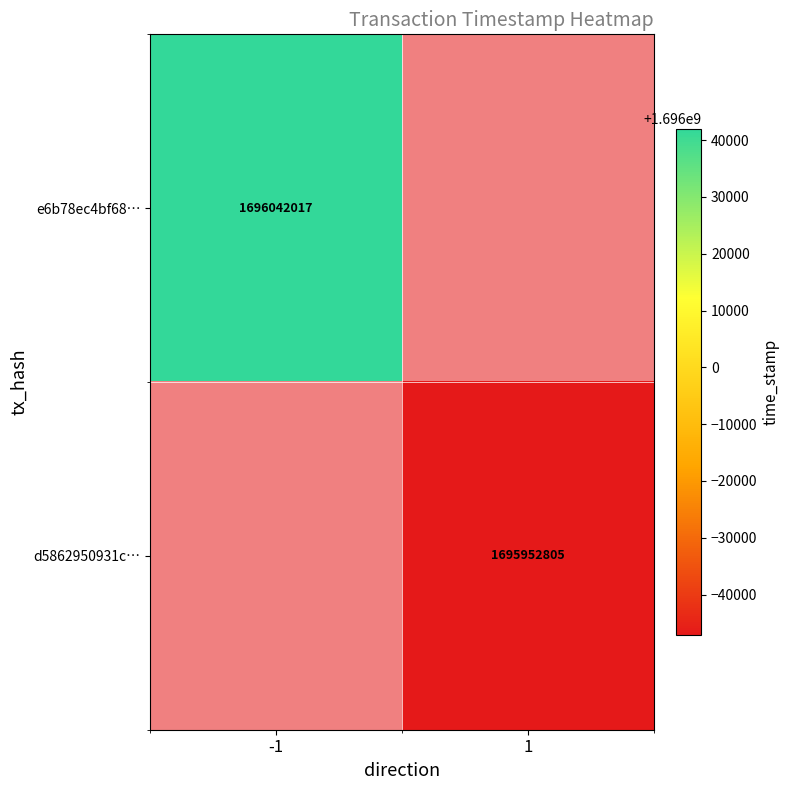

Is the value of d5862950931c… at 1 greater than the value of e6b78ec4bf68… at -1?

No